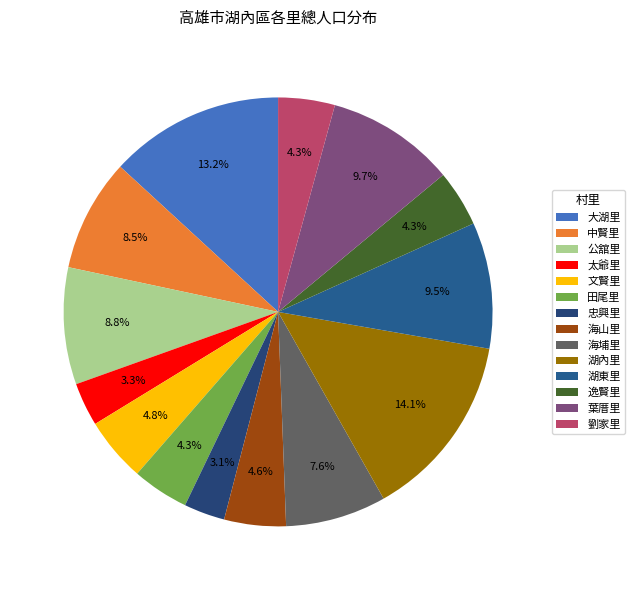

Is 田尾里 the majority of the pie?

No